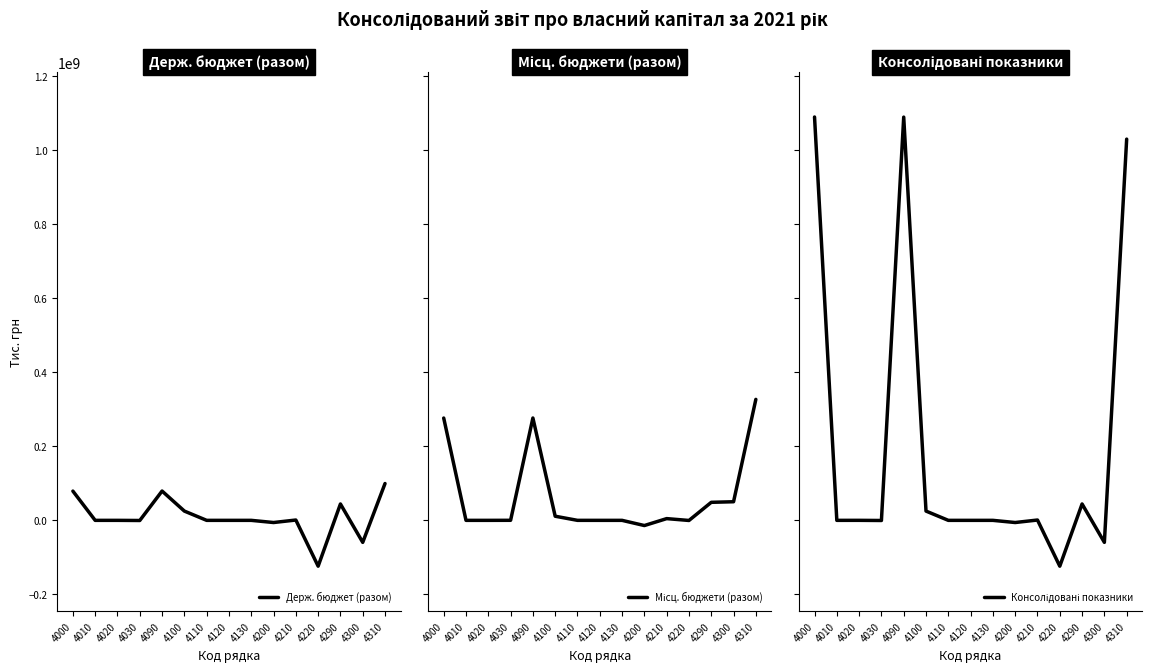

Is the value of Держ. бюджет (разом) at 4200 greater than the value of Місц. бюджети (разом) at 4290?

No